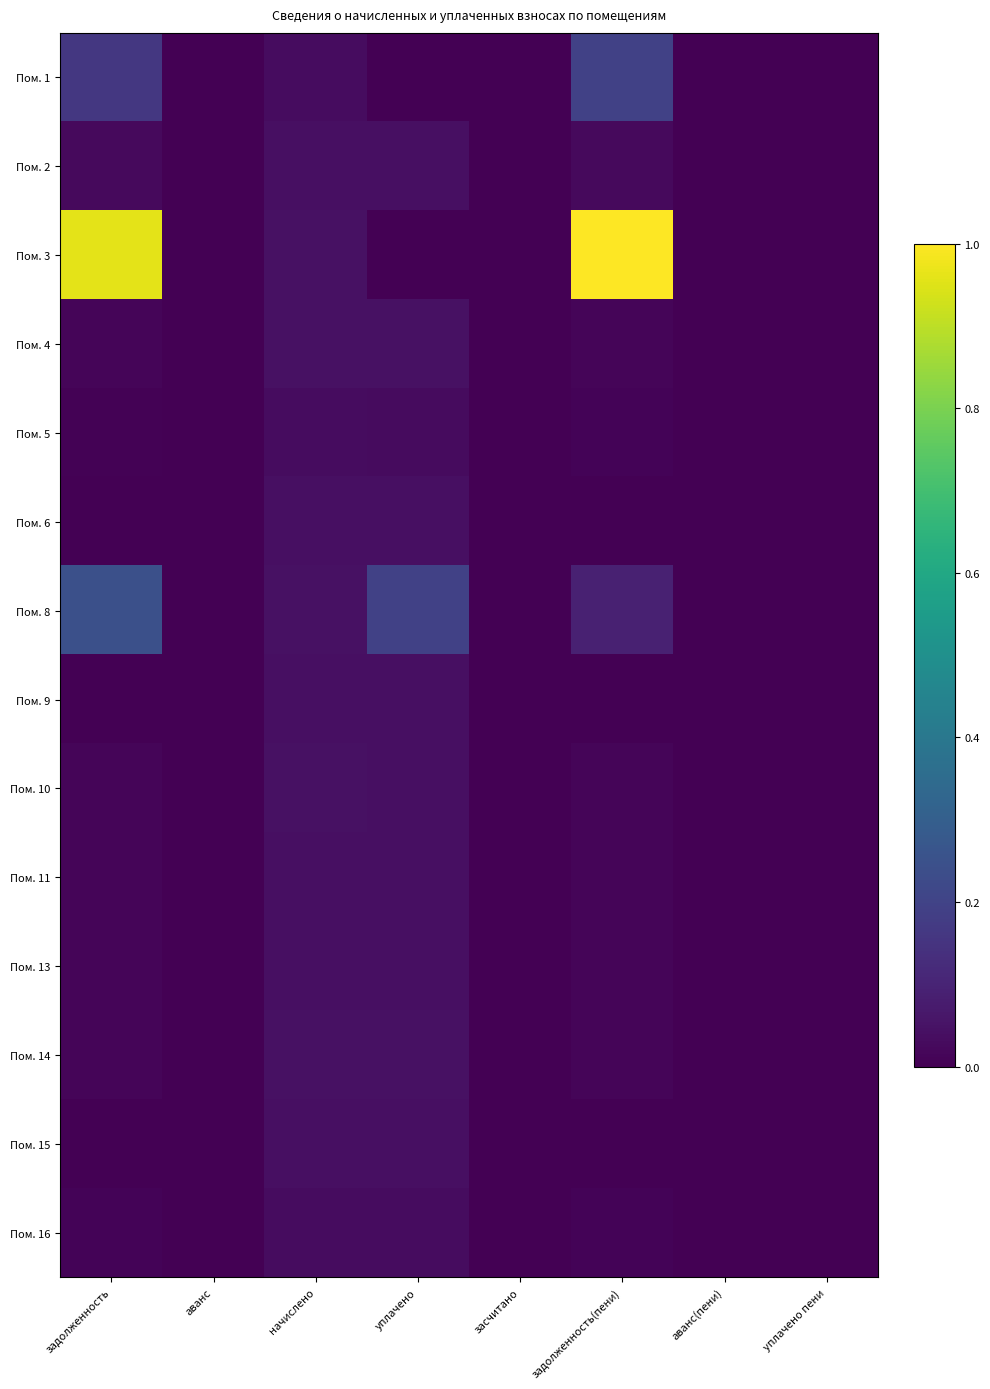

List the series in order of their peak value, lowest first.

Пом. 16, Пом. 5, Пом. 15, Пом. 2, Пом. 11, Пом. 6, Пом. 9, Пом. 13, Пом. 4, Пом. 10, Пом. 14, Пом. 1, Пом. 8, Пом. 3